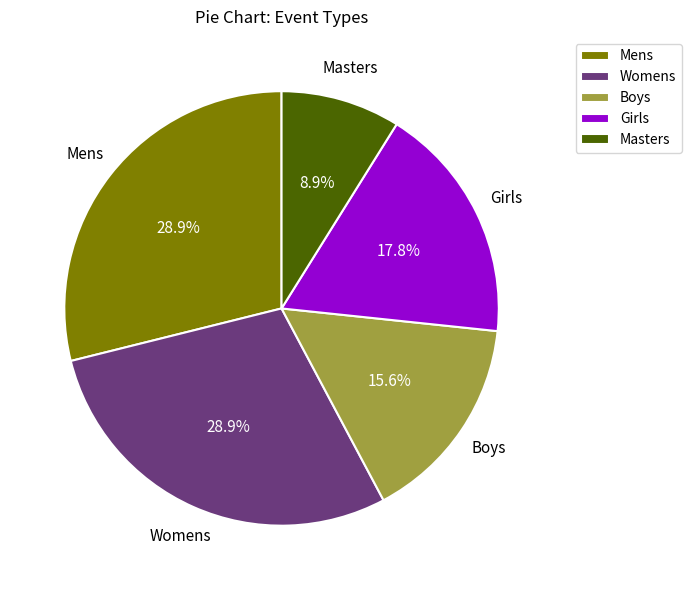

What percentage is NOT represented by Girls?

82.2%